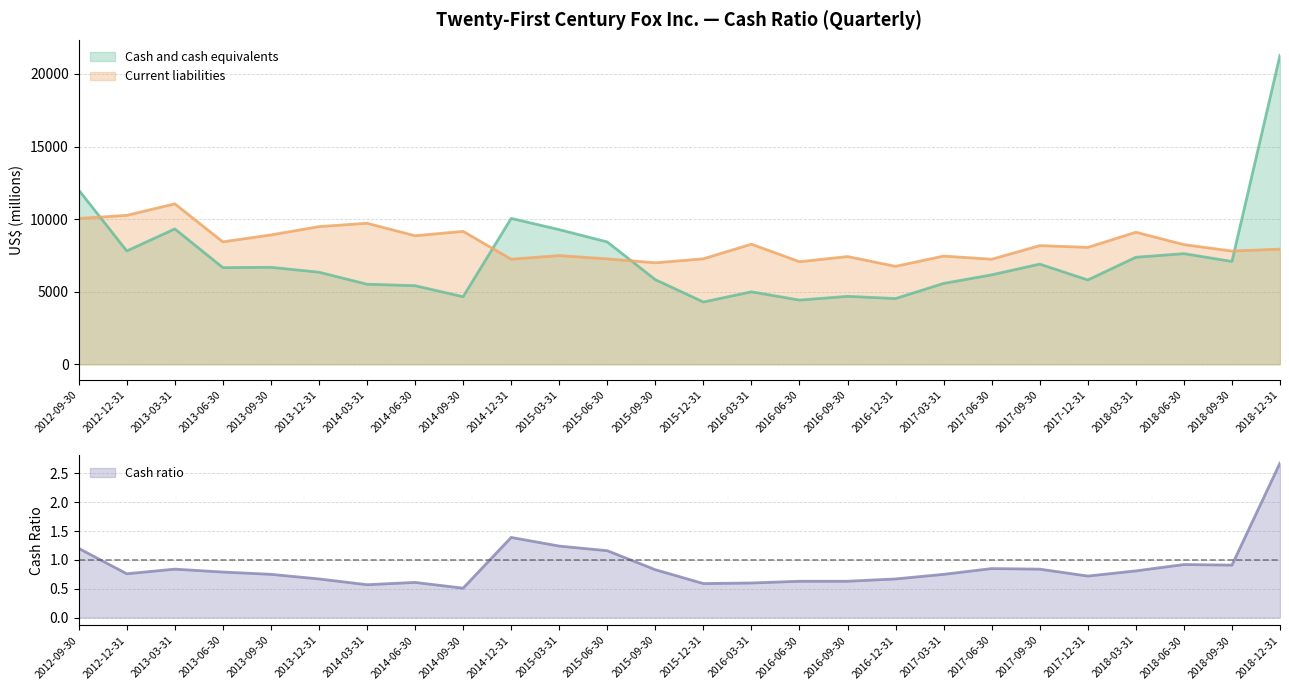

How many categories are shown in the chart?

26